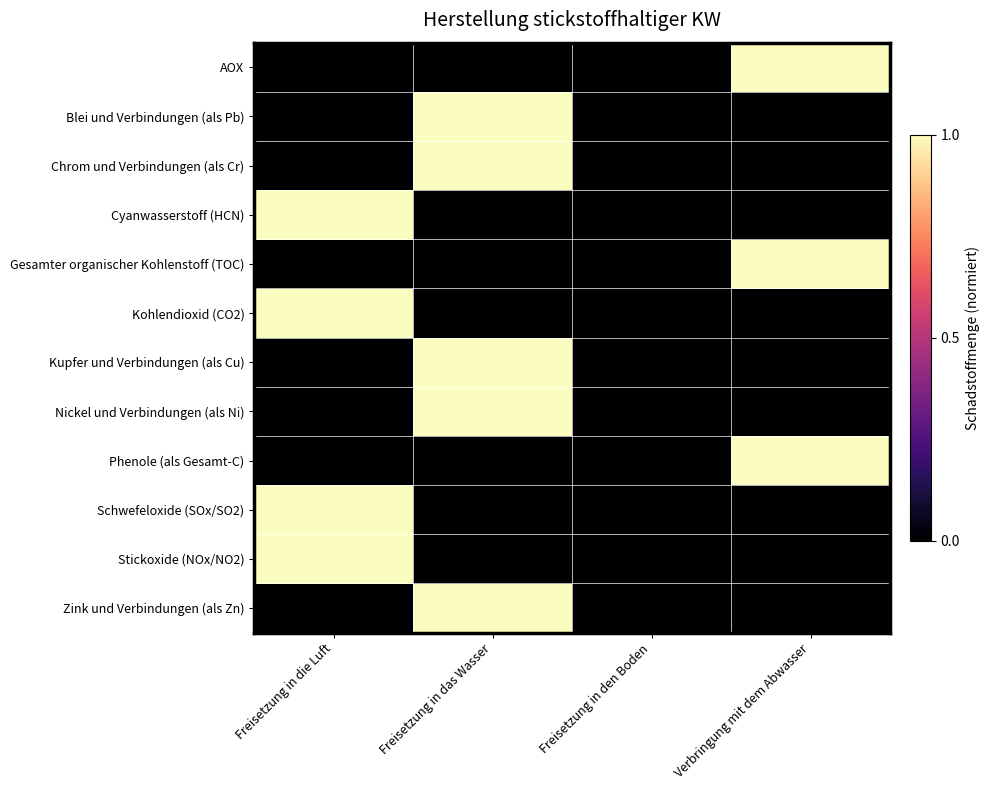

At how many categories does at least one series exceed 0?

3